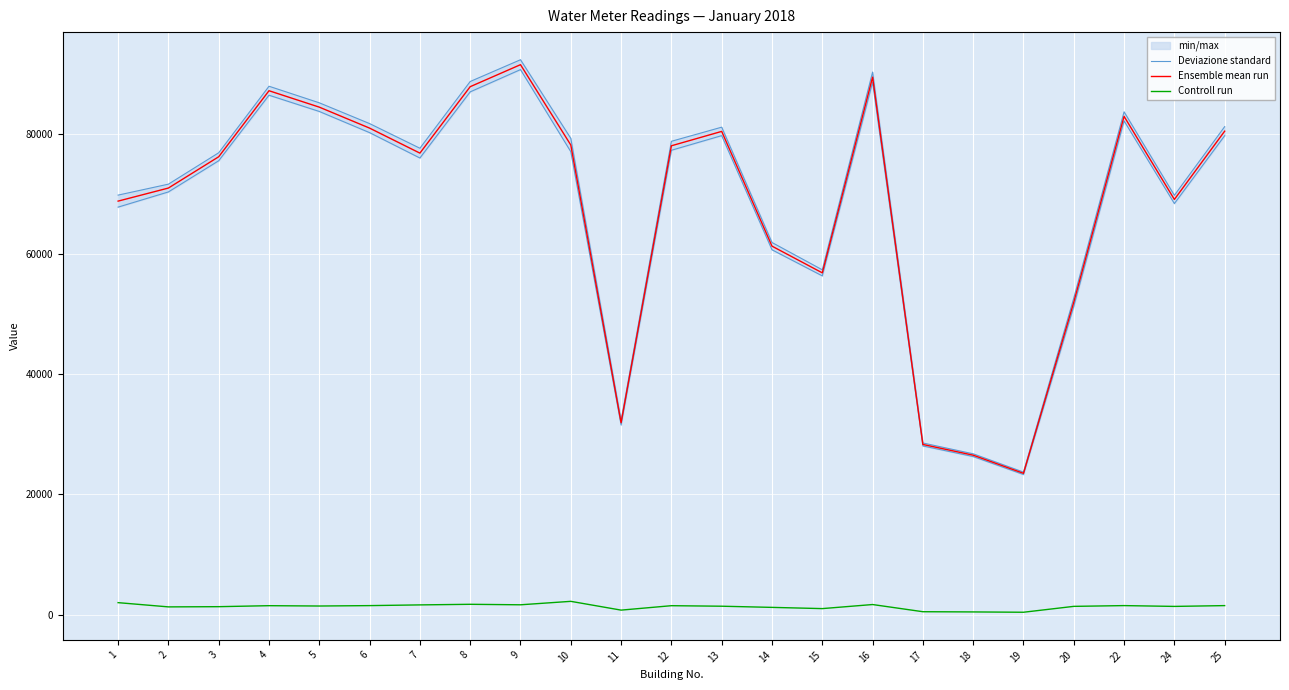

True or false: Deviazione standard and Controll run intersect in this chart.

False